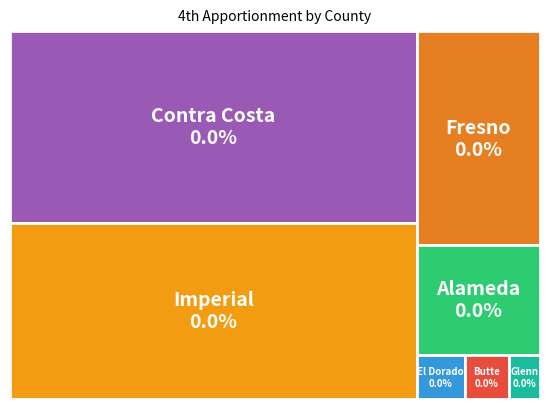

Is it true that Imperial is 49% of the pie?

False